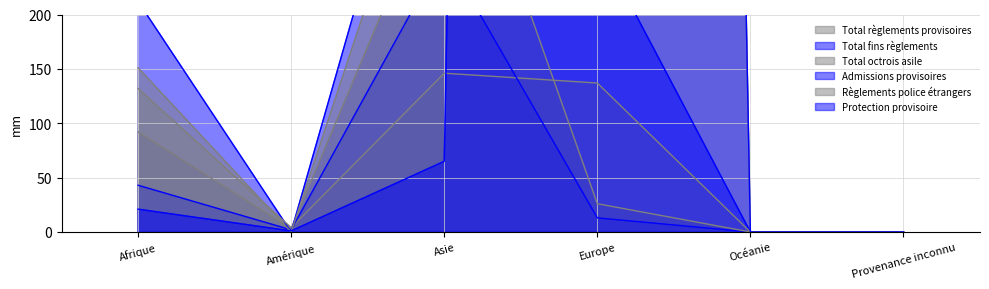

What position from the right is Europe?

3